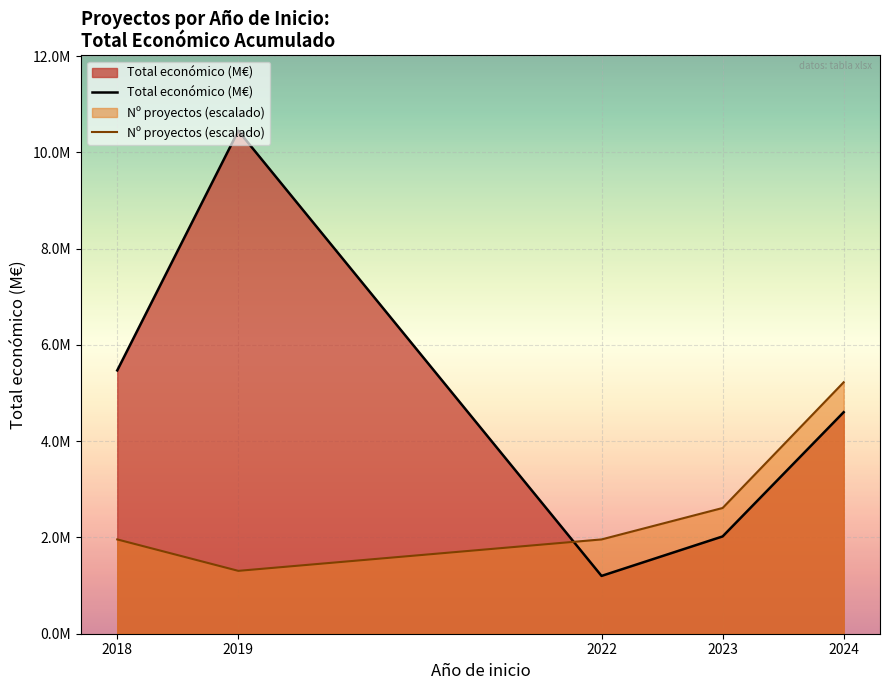

What is the smallest value displayed?

1.2